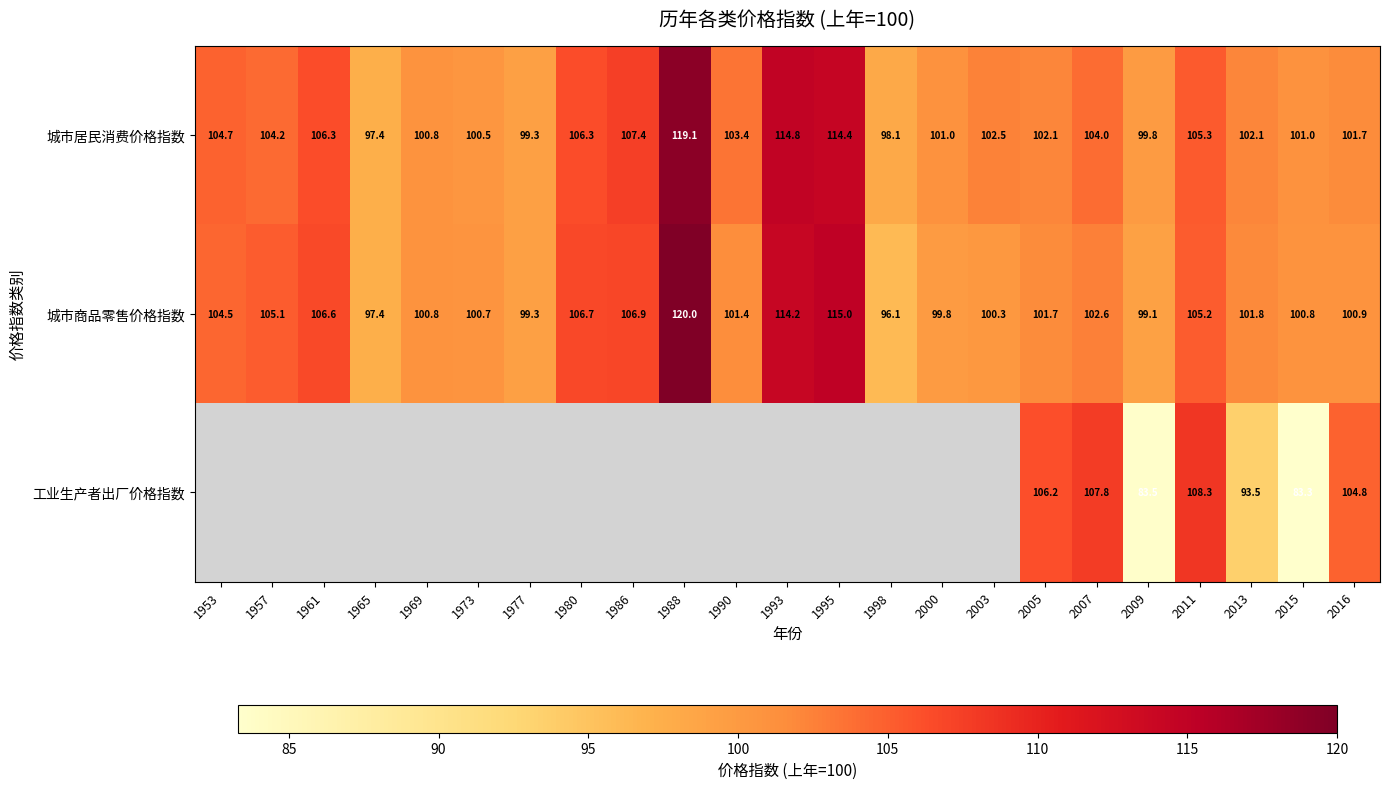

What is the difference between the maximum and second lowest values in the 城市居民消费价格指数 series?

21.0